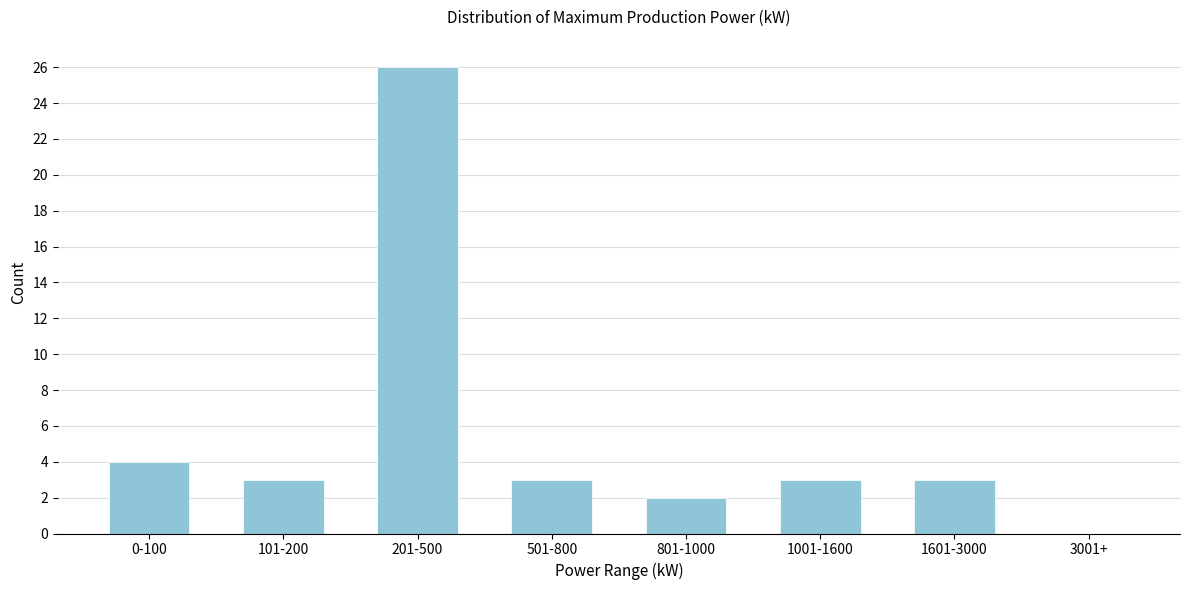

Reading left to right, list all the values displayed in this chart.

0-100=4	101-200=3	201-500=26	501-800=3	801-1000=2	1001-1600=3	1601-3000=3	3001+=0